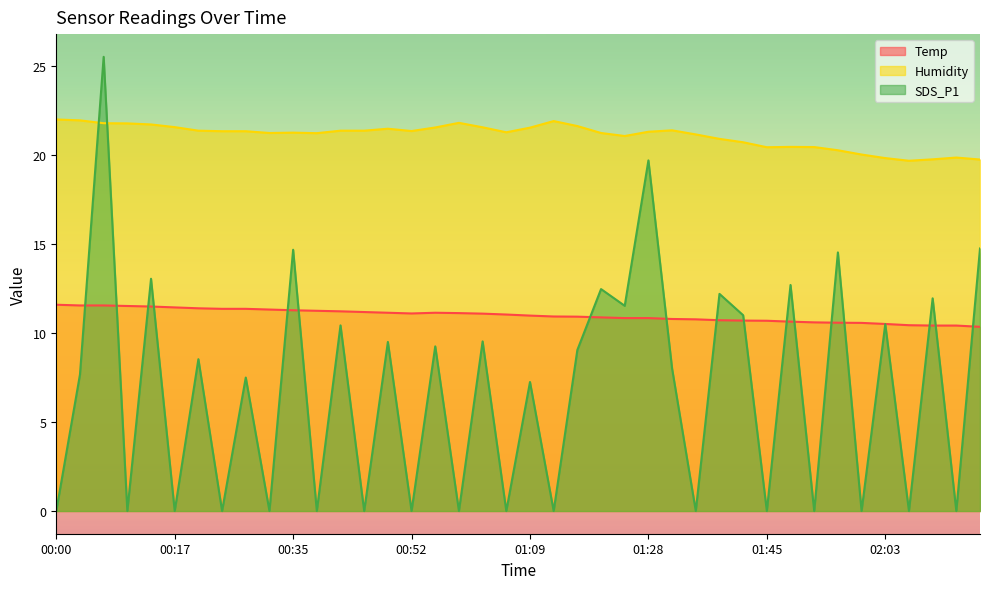

Which series ends up on top after the final intersection of SDS_P1 and Temp?

SDS_P1